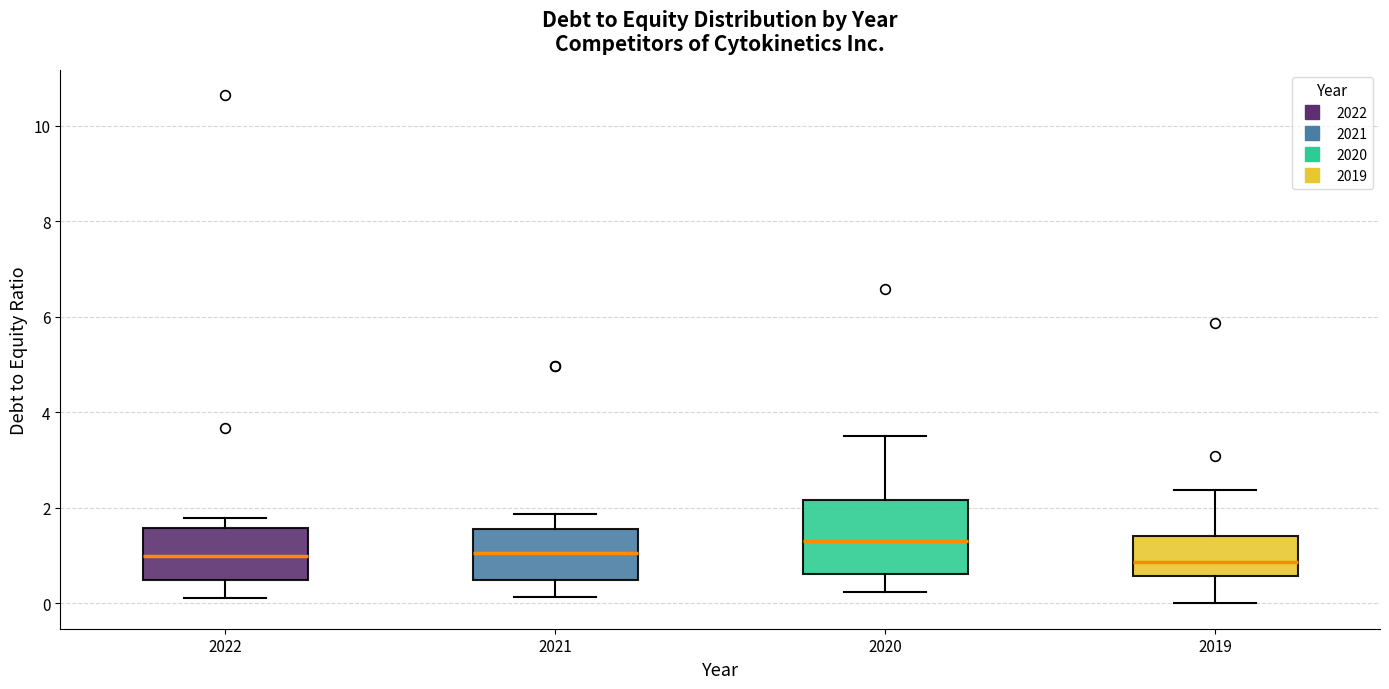

Comparing the boxes themselves (not the whiskers), which one is the tallest?

2020